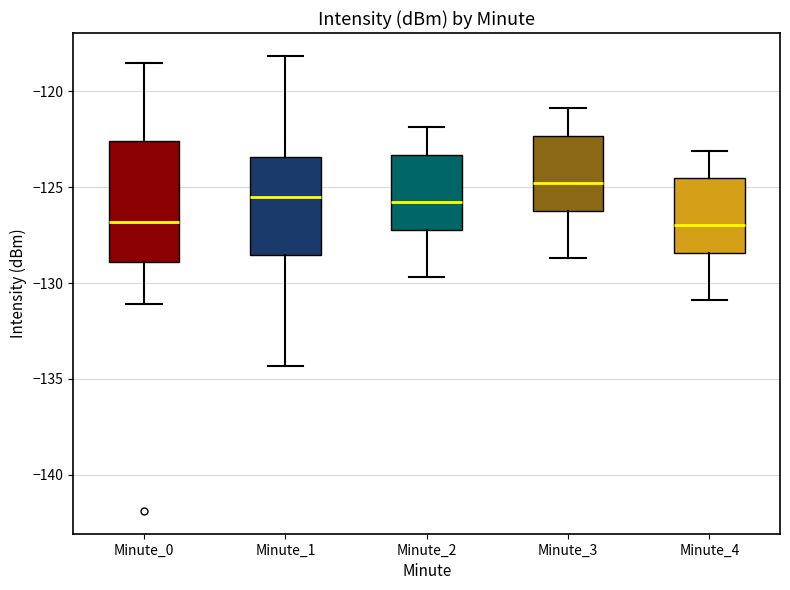

Comparing the boxes themselves (not the whiskers), which one is the tallest?

Minute_0